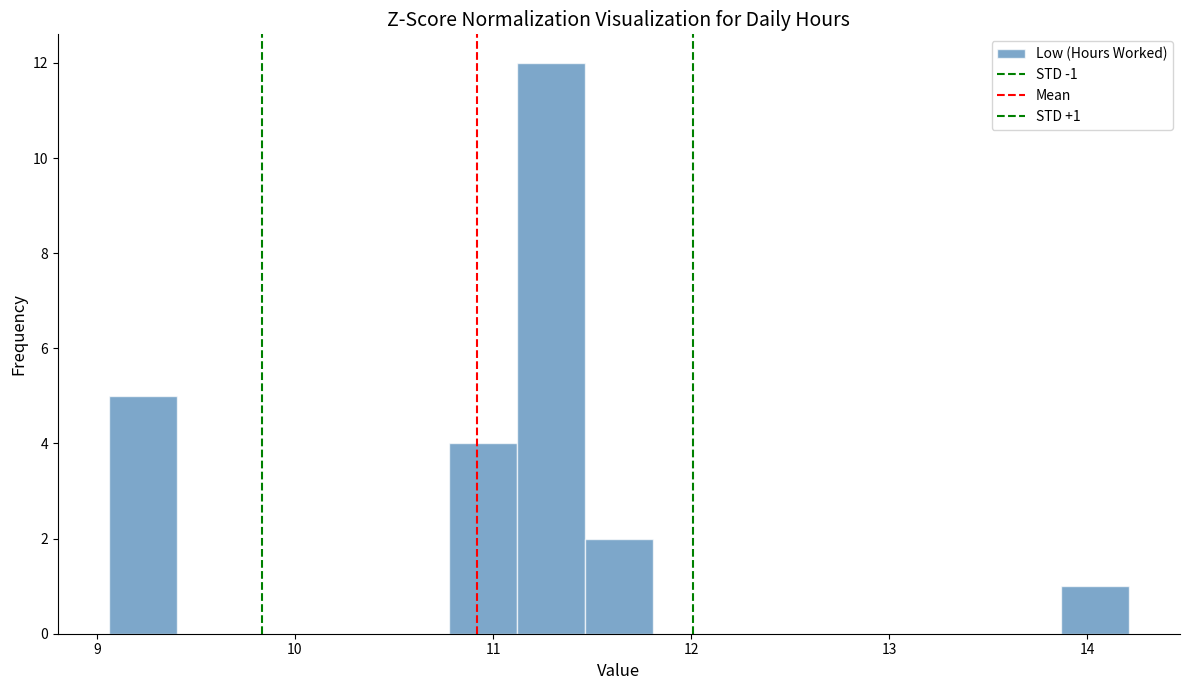

Around what value on the x-axis is the tallest bar? Give the approximate position of its centre, as read against the axis.

11.3